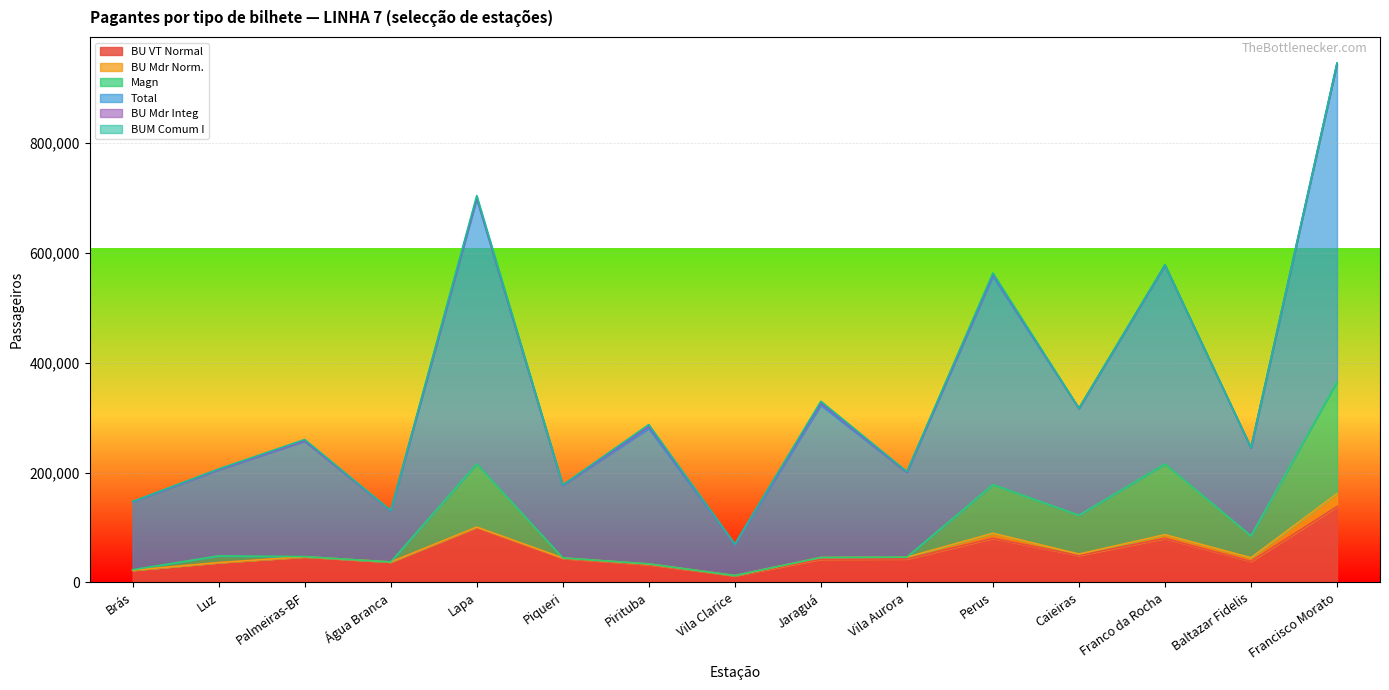

What value does the Total series have at Água Branca?

131006